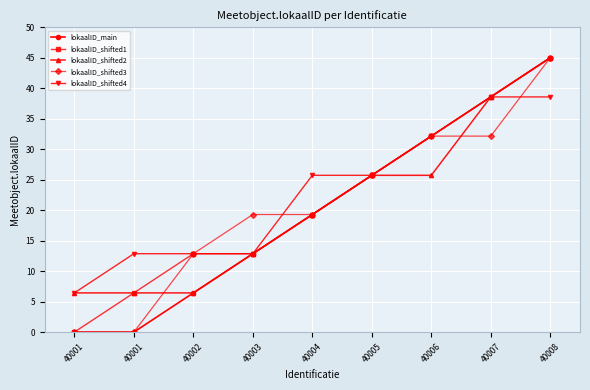

What is the value of the lokaalID_shifted3 point at the 8th from the left?

32.1